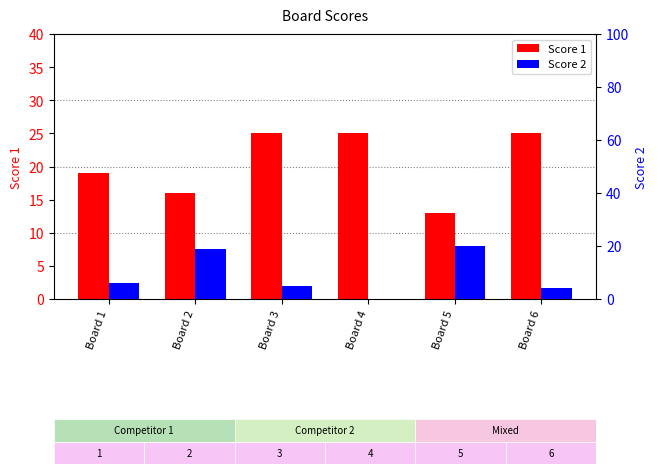

Does the chart contain stacked bars?

No